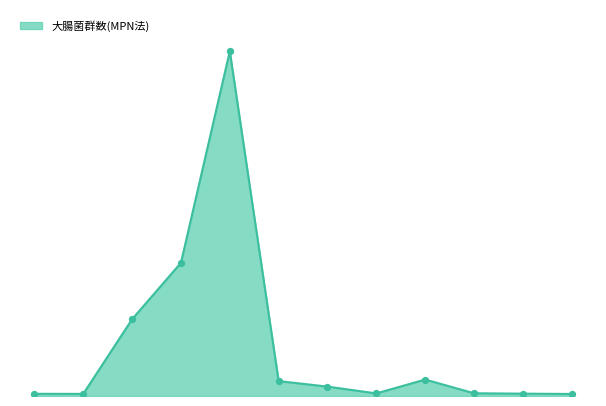

Does the chart have visible grid lines?

No